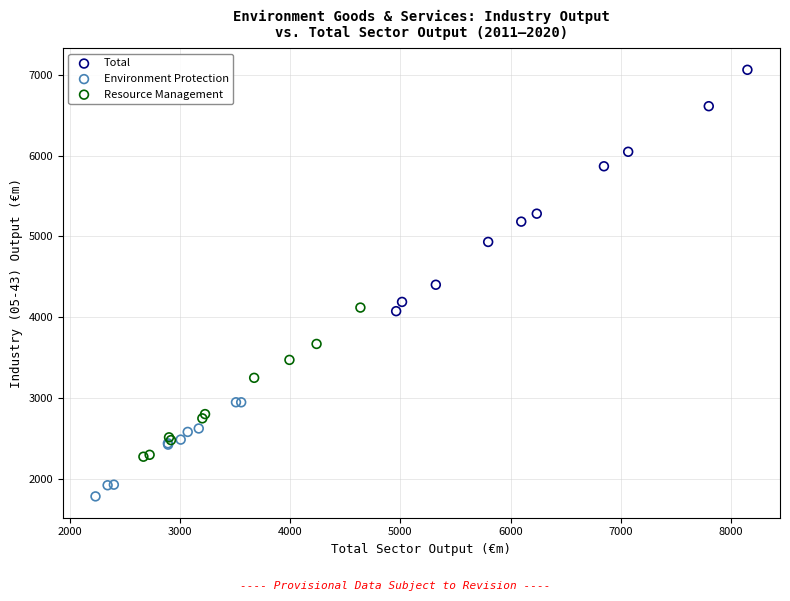

Which series reaches the maximum Y coordinate?

Total